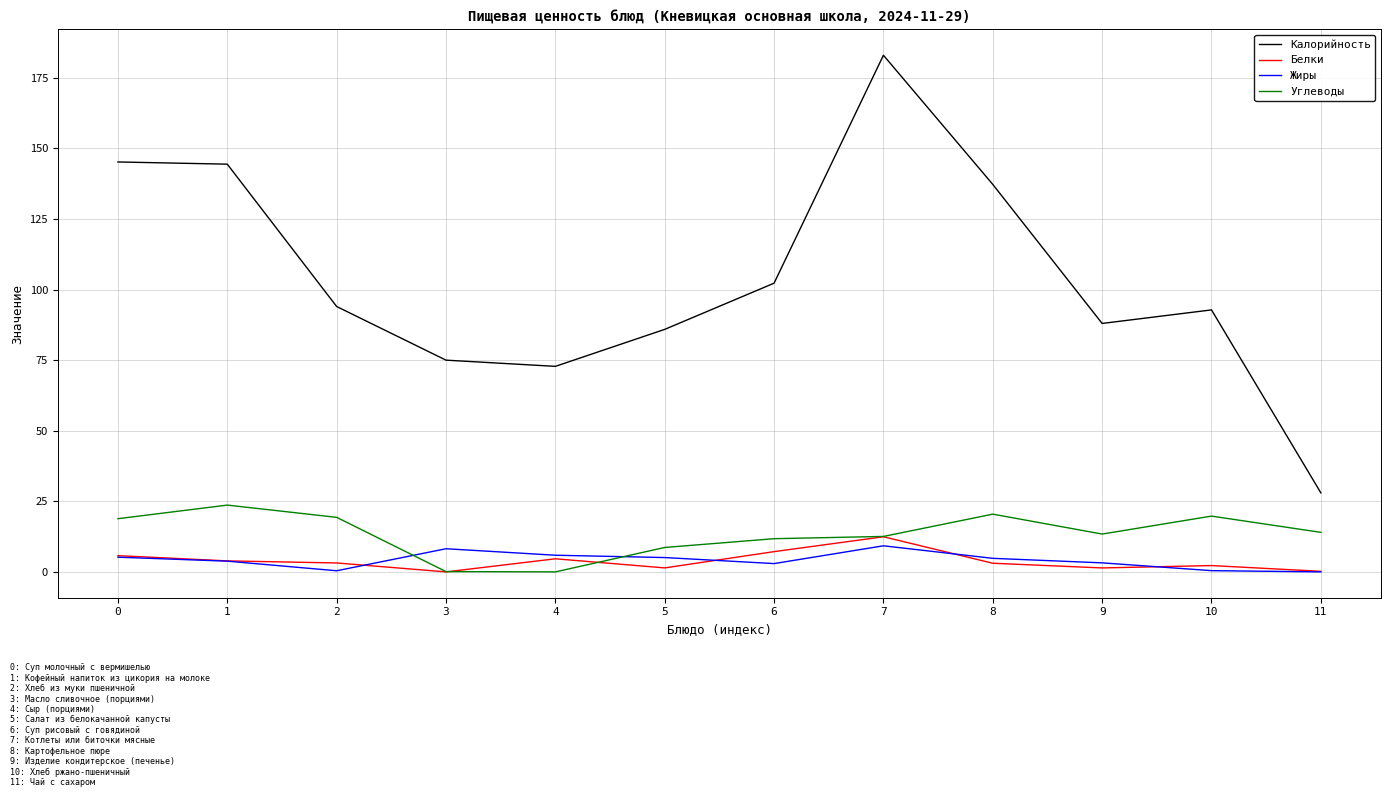

How many lines are shown in the chart?

4